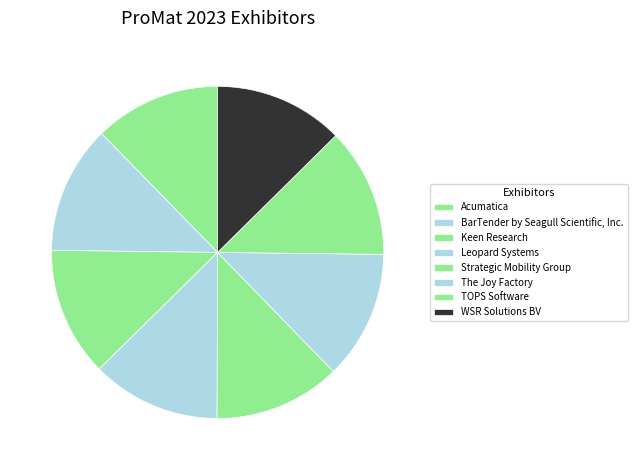

To the nearest percent, what is the average slice percentage?

12%